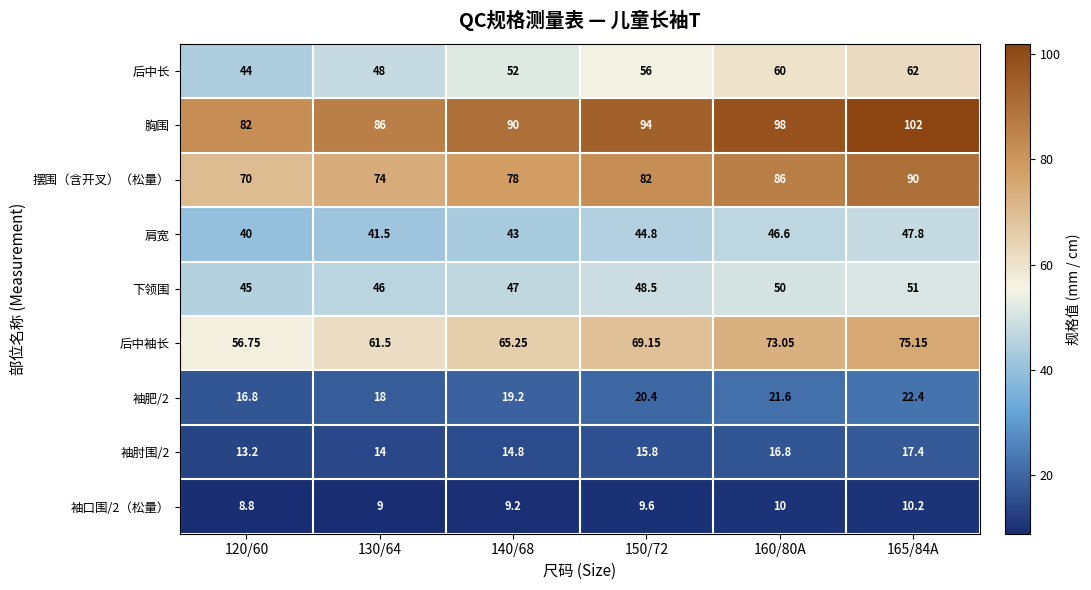

Between 120/60 and 130/64, which series saw the biggest shift?

后中袖长